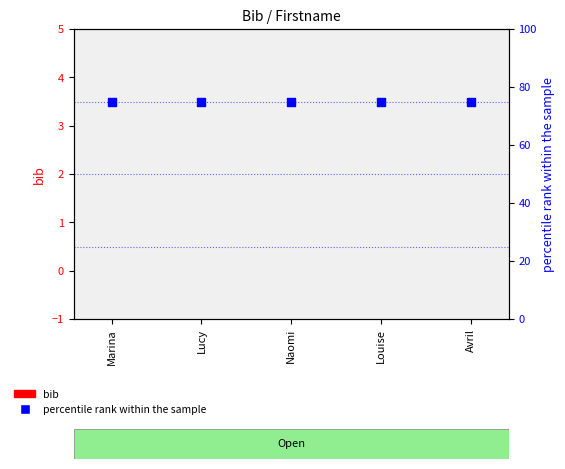

Which series has the largest total across all categories?

percentile rank within the sample